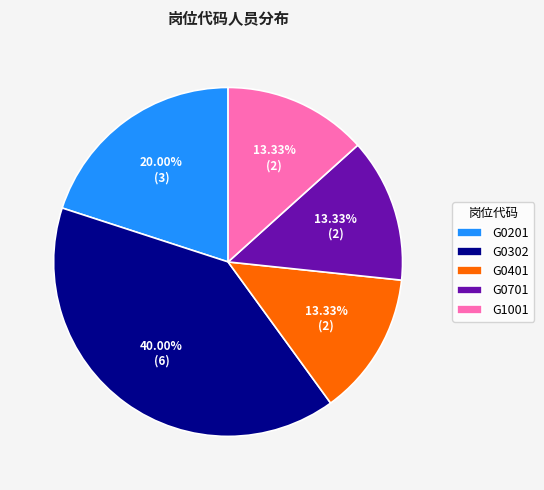

Is there any slice that represents more than half of the pie?

No